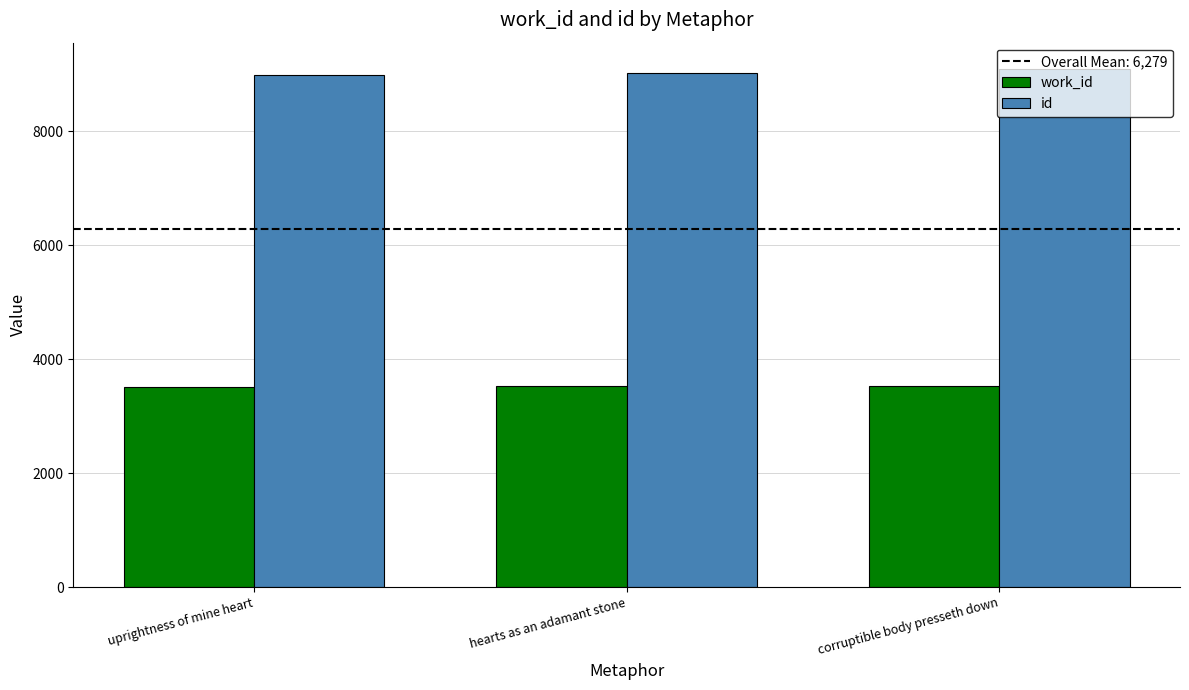

What is the maximum value for id?

9099